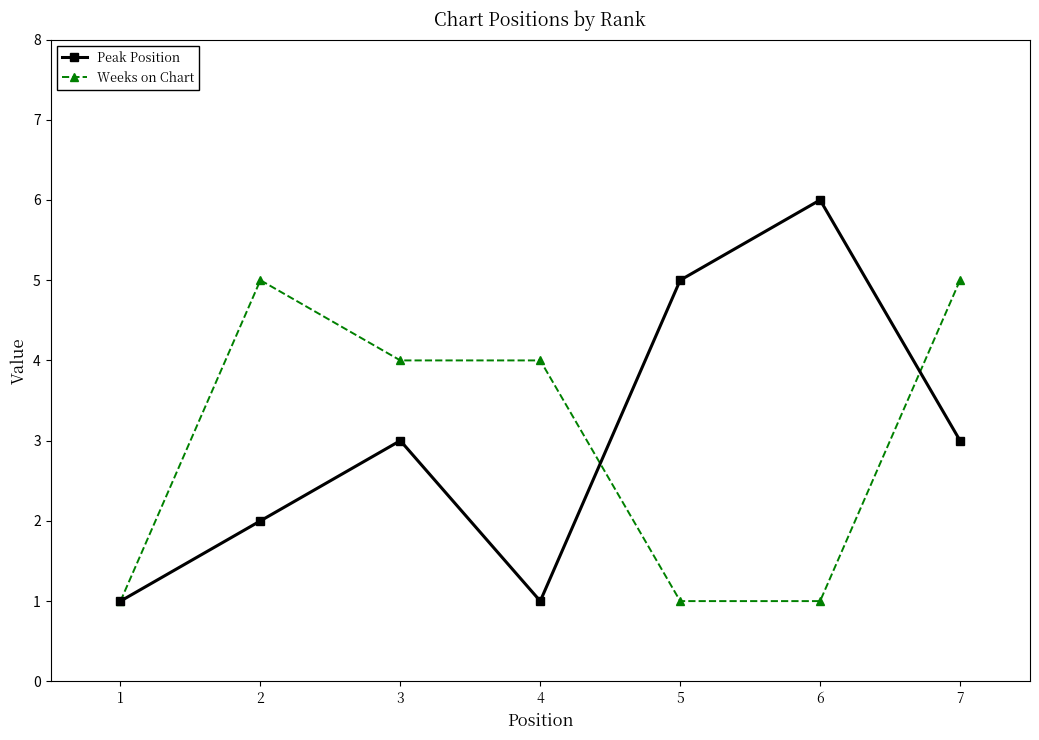

The Weeks on Chart series shows 2 at 7. True or false?

False